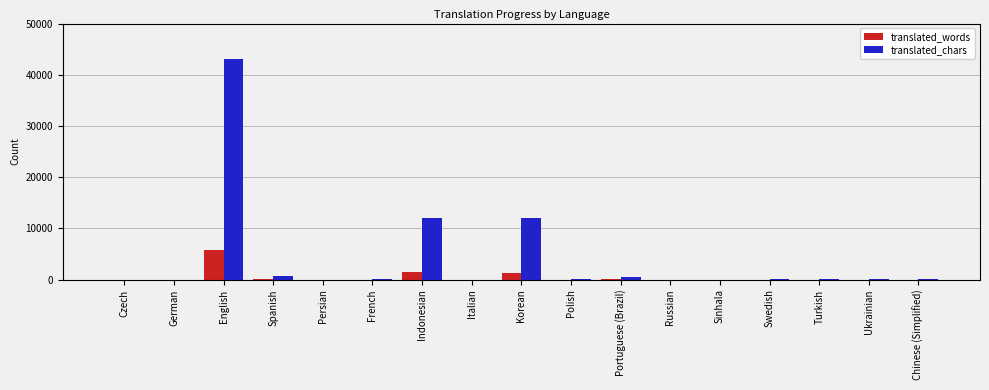

What is the sum of all translated_chars values?

68744